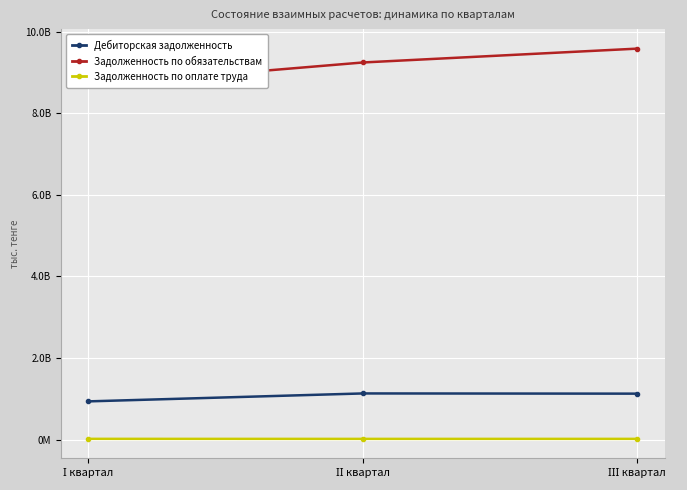

What is the difference between the Дебиторская задолженность values at ІІІ квартал and І квартал?

189434152